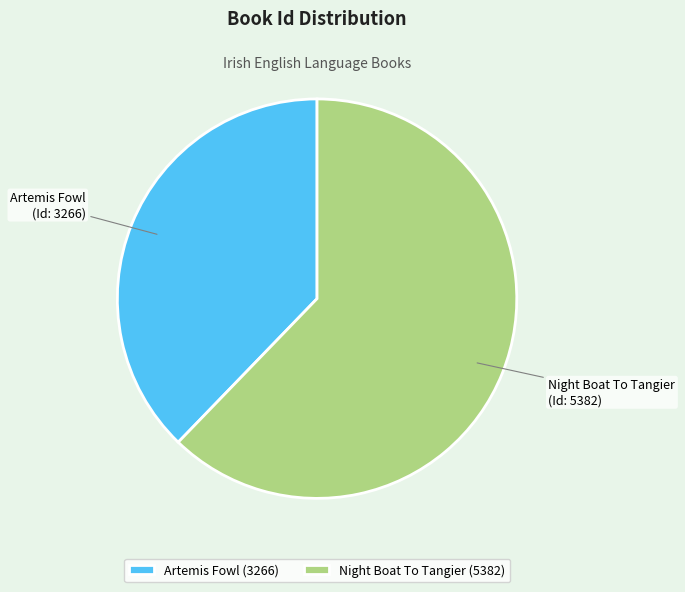

Is it true that Artemis Fowl is 25% of the pie?

False